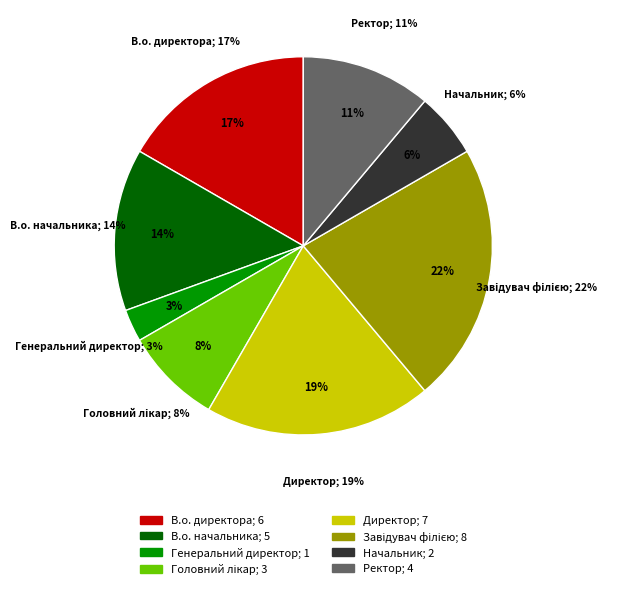

Rank the categories by value from highest to lowest.

Завідувач філією, Директор, В.о. директора, В.о. начальника, Ректор, Головний лікар, Начальник, Генеральний директор